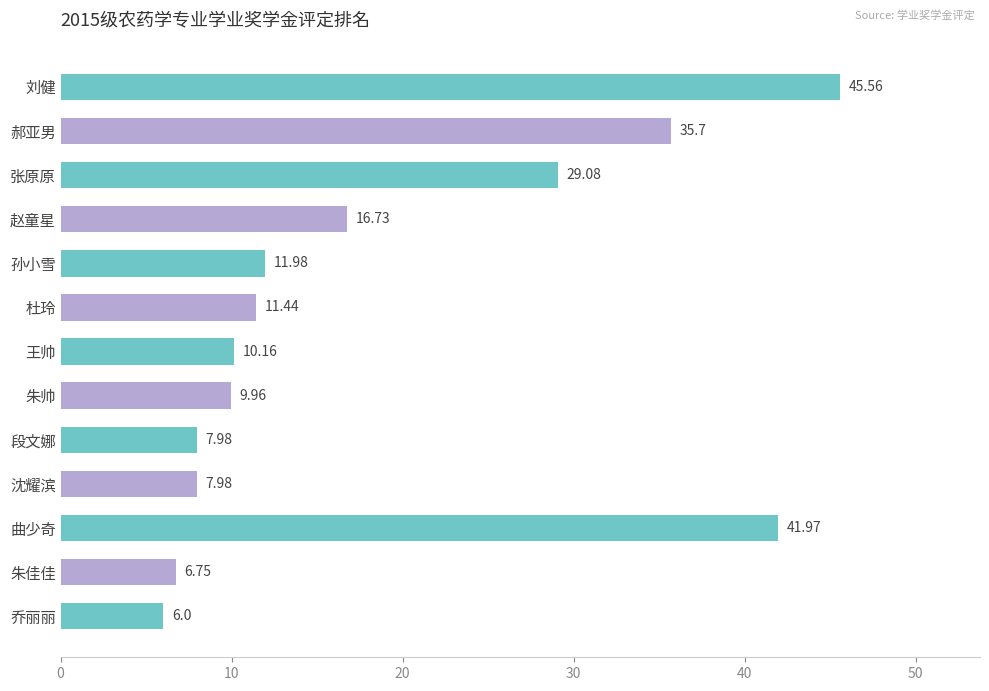

What is the difference between the maximum and second lowest values?

38.8